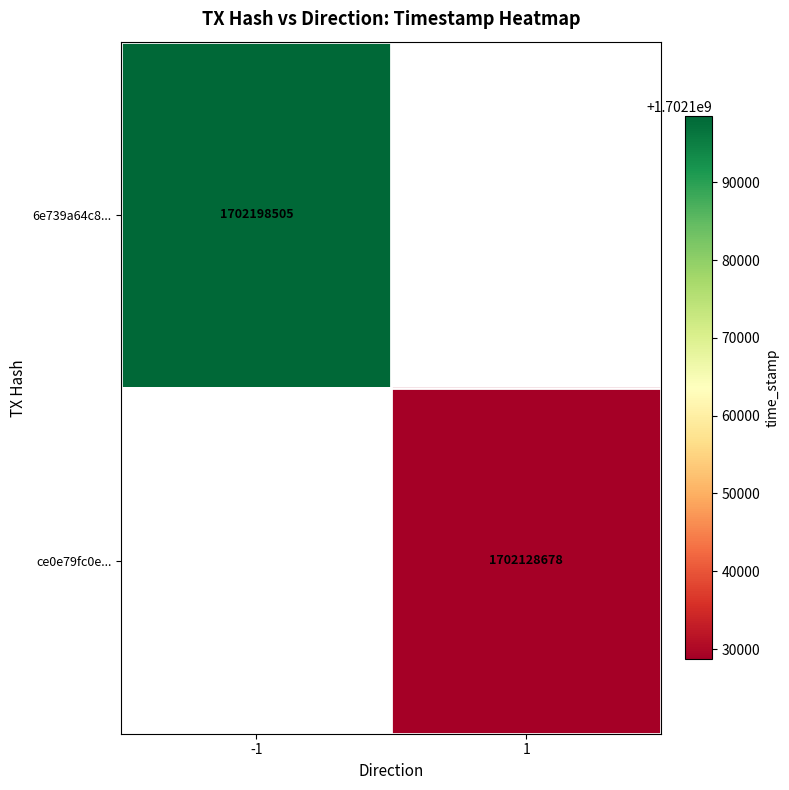

Which category has the lowest value across all series?

1